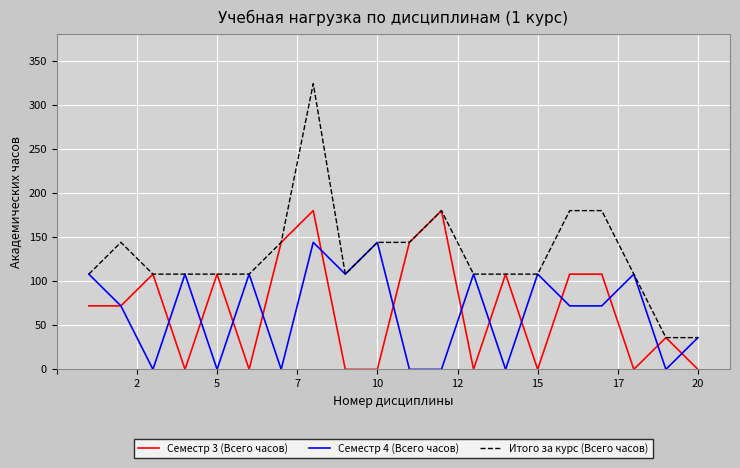

Which series has the largest total across all categories?

Итого за курс (Всего часов)